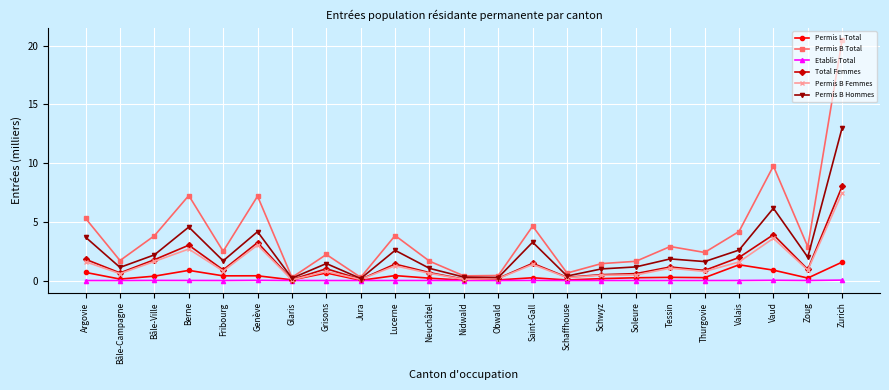

The value of Permis B Femmes at Fribourg is 0.8. True or false?

True